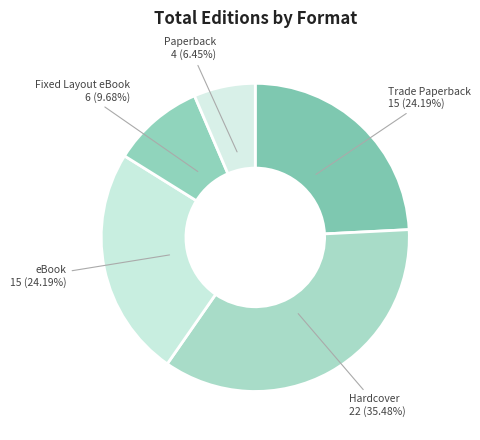

How many segments does this pie chart have?

5